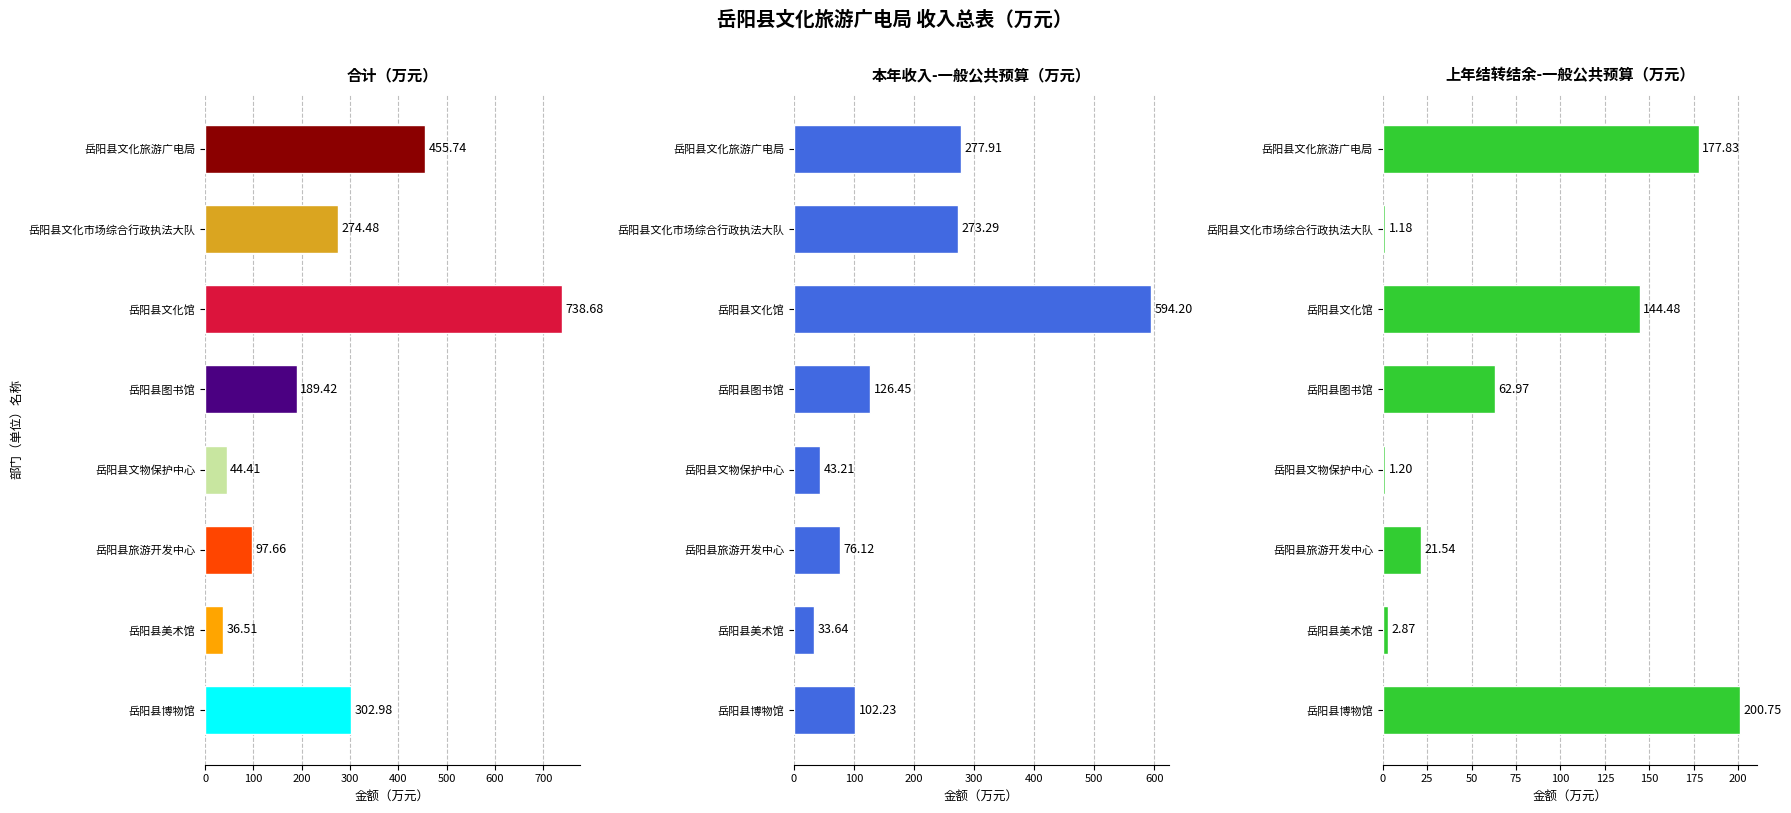

Between 岳阳县旅游开发中心 and 岳阳县博物馆, which series saw the biggest shift?

合计